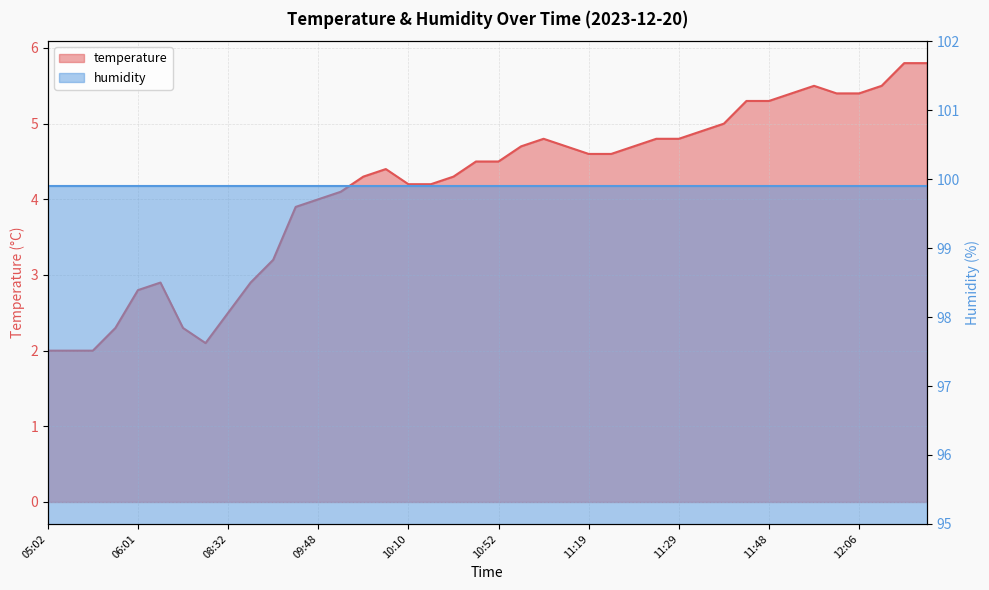

The chart shows a value of 7.9 at 12:25. True or false?

False